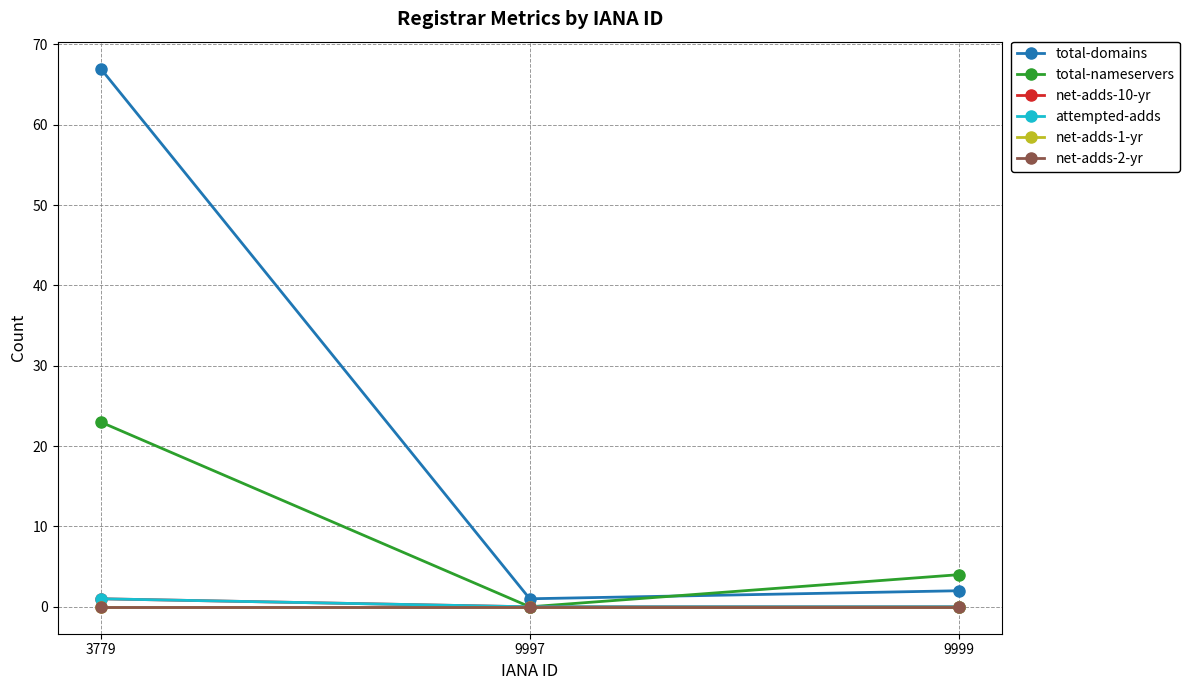

Reading left to right, what are all the values shown in this chart?

total-domains: 3779=67	9997=1	9999=2
total-nameservers: 3779=23	9997=0	9999=4
net-adds-10-yr: 3779=1	9997=0	9999=0
attempted-adds: 3779=1	9997=0	9999=0
net-adds-1-yr: 3779=0	9997=0	9999=0
net-adds-2-yr: 3779=0	9997=0	9999=0